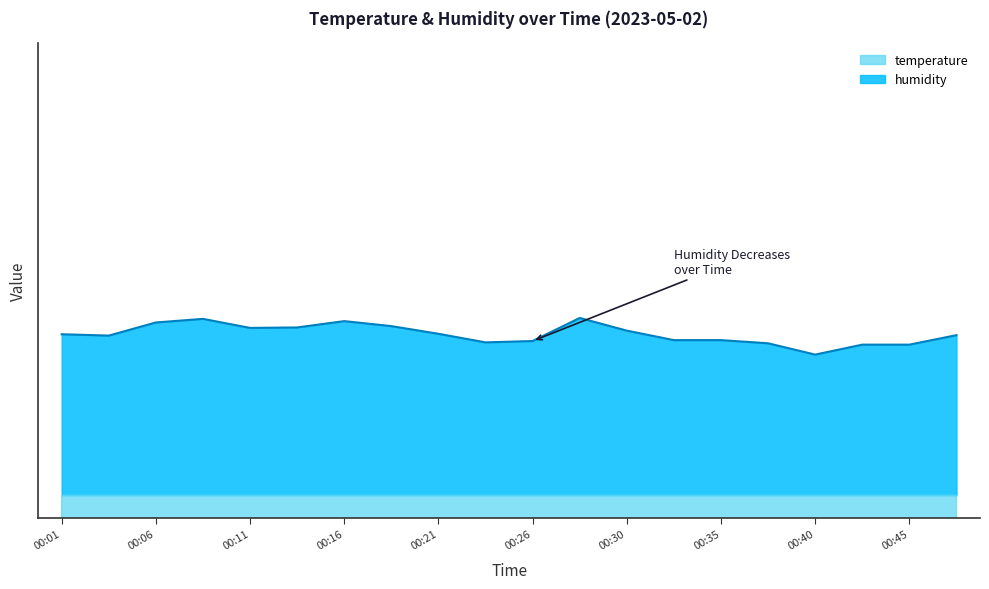

Between 00:09 and 00:45, which series saw the biggest shift?

humidity